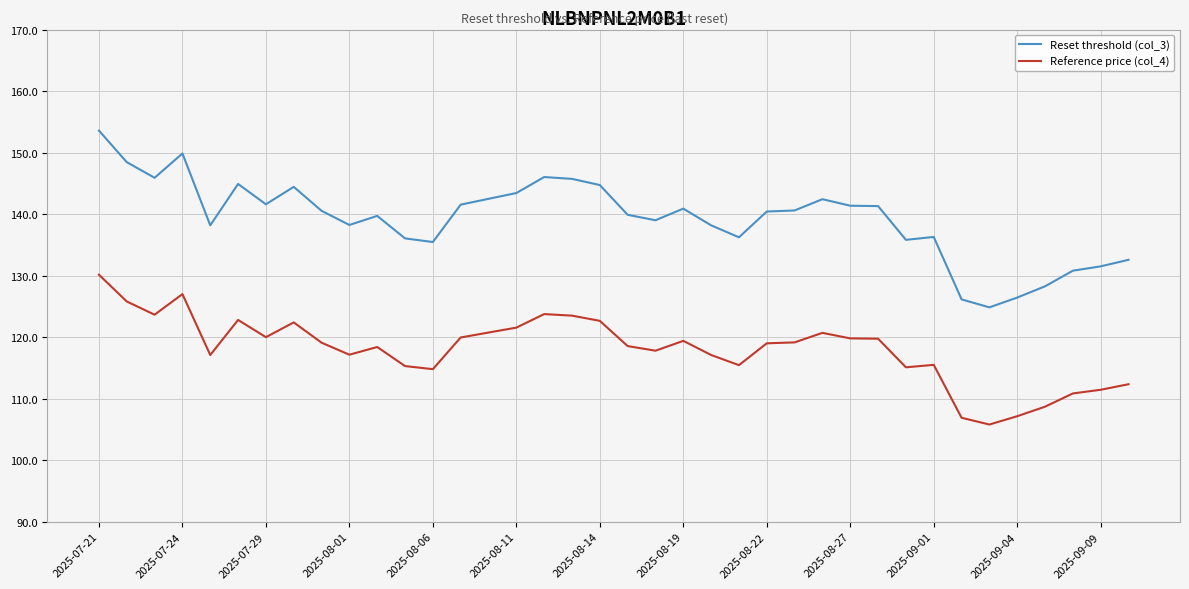

Rank the series by their maximum value, from lowest to highest.

Reference price (col_4), Reset threshold (col_3)